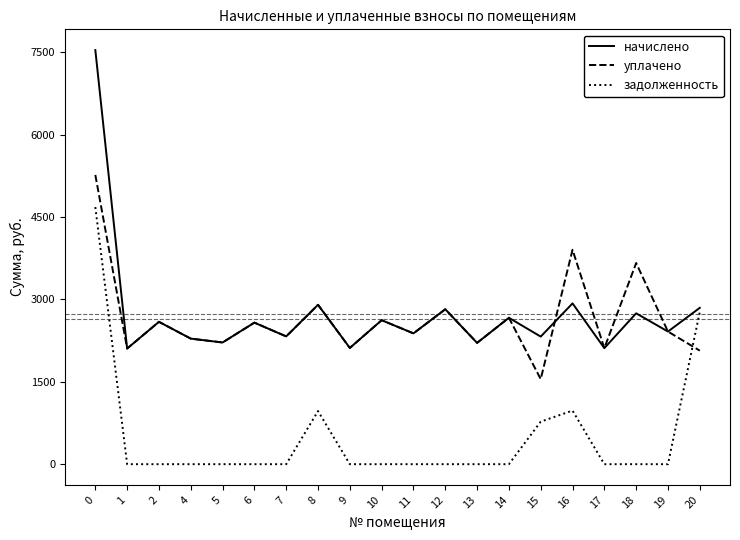

True or false: начислено and уплачено intersect in this chart.

True